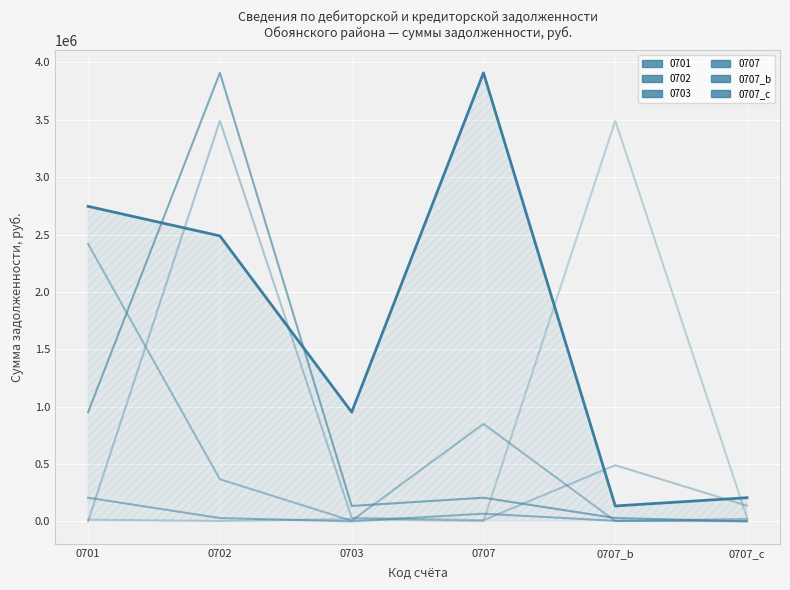

True or false: 0707_b has more than 2 interior local peaks.

False